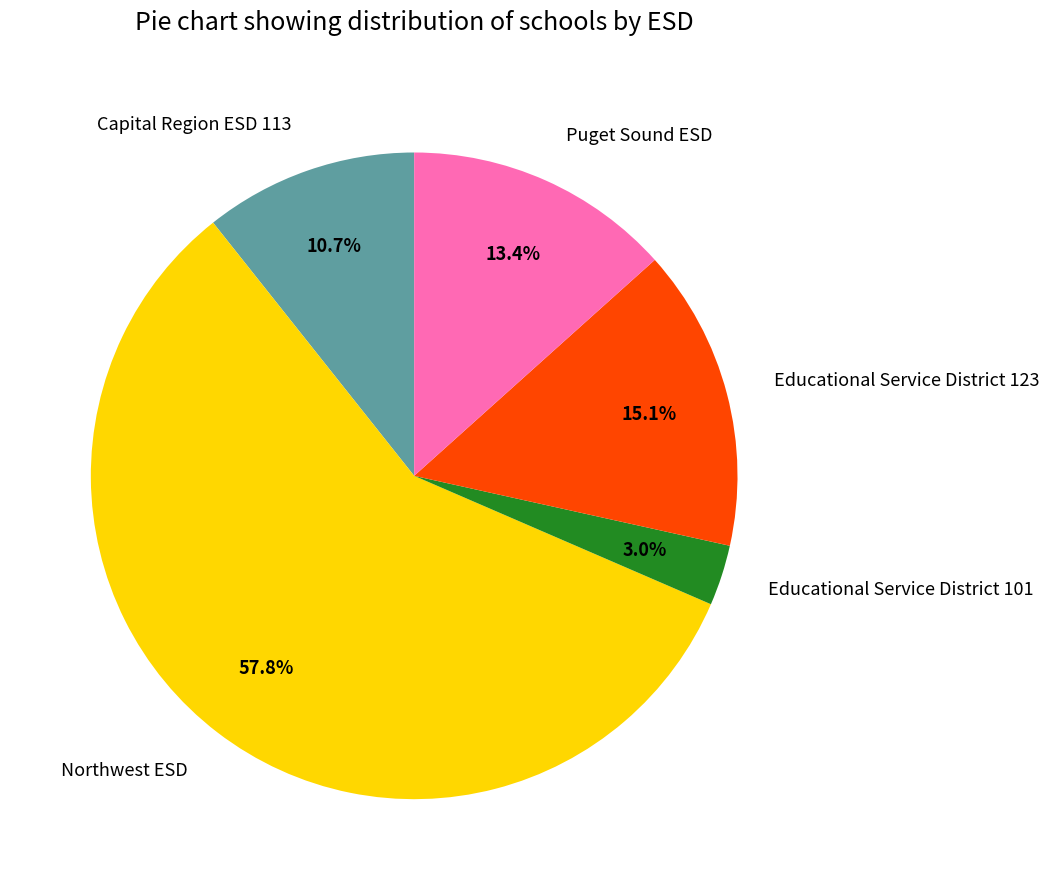

Does any single category account for the majority?

Yes